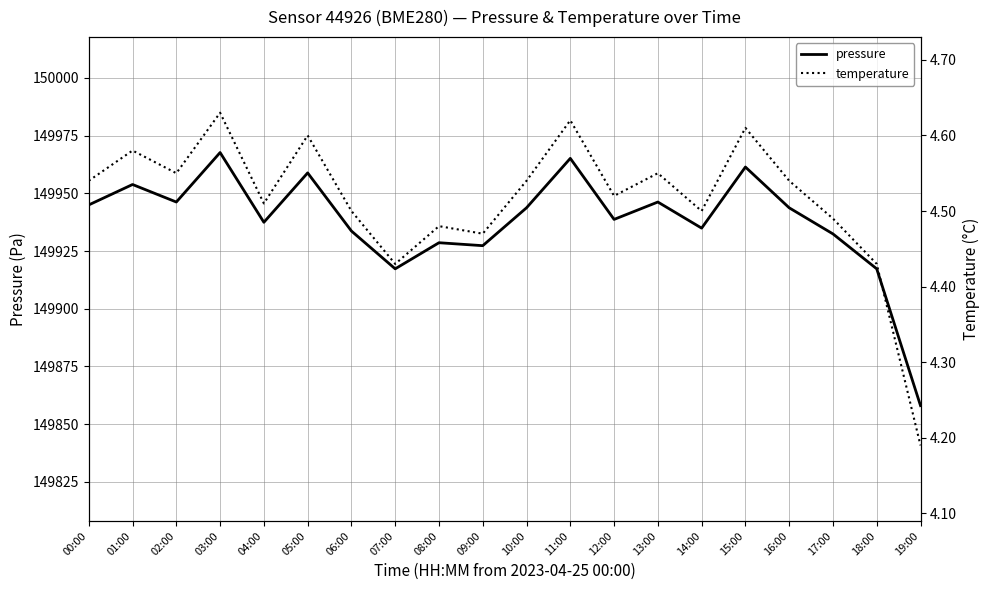

What position from the right is 11:00?

9